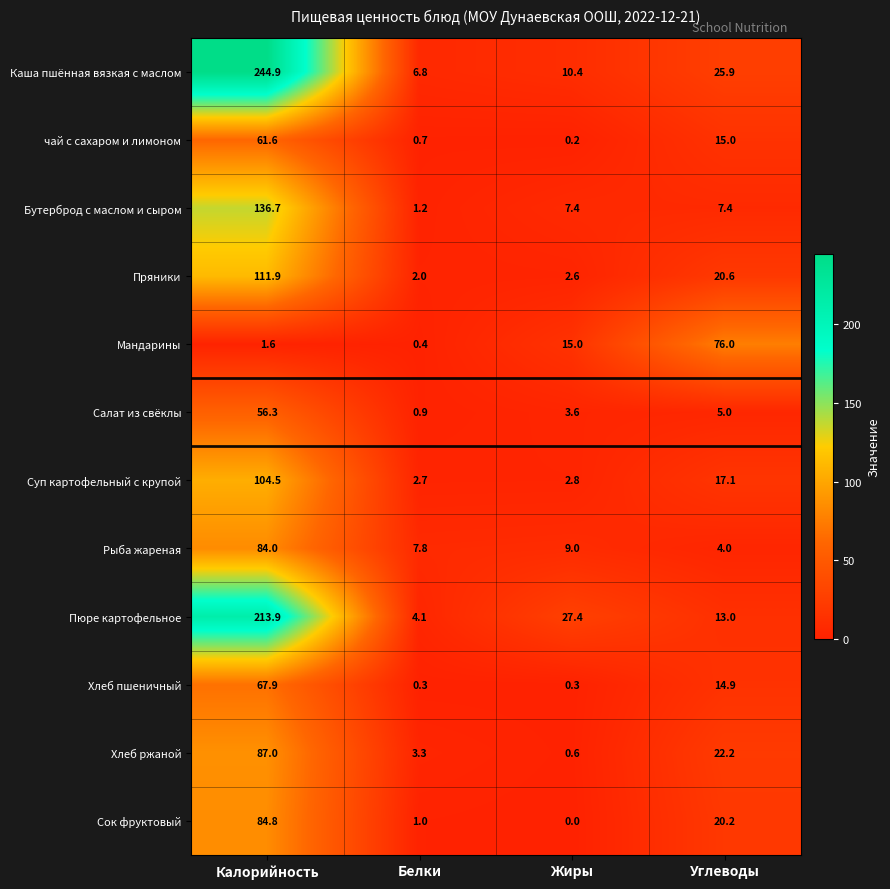

Is it true that Бутерброд с маслом и сыром equals 7.4 at Жиры?

True